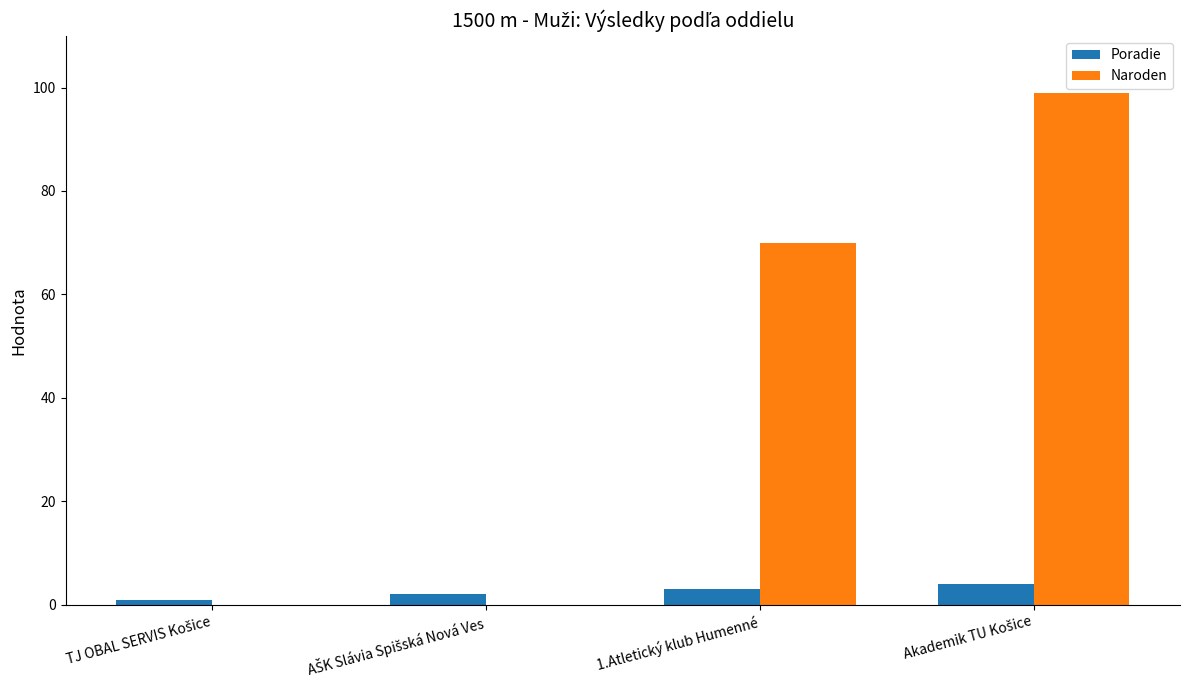

Does the chart contain stacked bars?

No